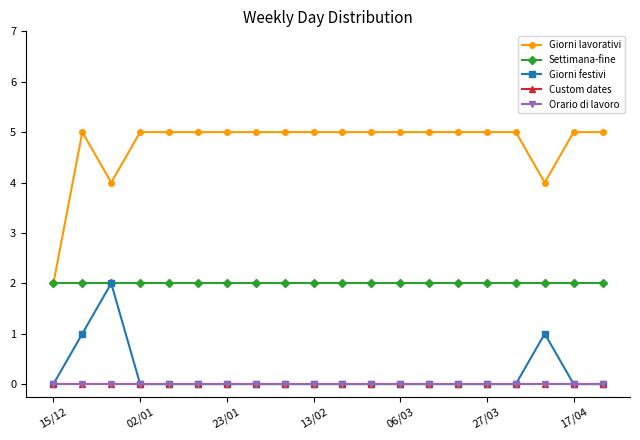

Reading right to left, transcribe all the data shown in this chart.

Giorni lavorativi: 5	5	4	5	5	5	5	5	5	5	5	5	5	5	5	5	5	4	5	2
Settimana-fine: 2	2	2	2	2	2	2	2	2	2	2	2	2	2	2	2	2	2	2	2
Giorni festivi: 0	0	1	0	0	0	0	0	0	0	0	0	0	0	0	0	0	2	1	0
Custom dates: 0	0	0	0	0	0	0	0	0	0	0	0	0	0	0	0	0	0	0	0
Orario di lavoro: 0	0	0	0	0	0	0	0	0	0	0	0	0	0	0	0	0	0	0	0